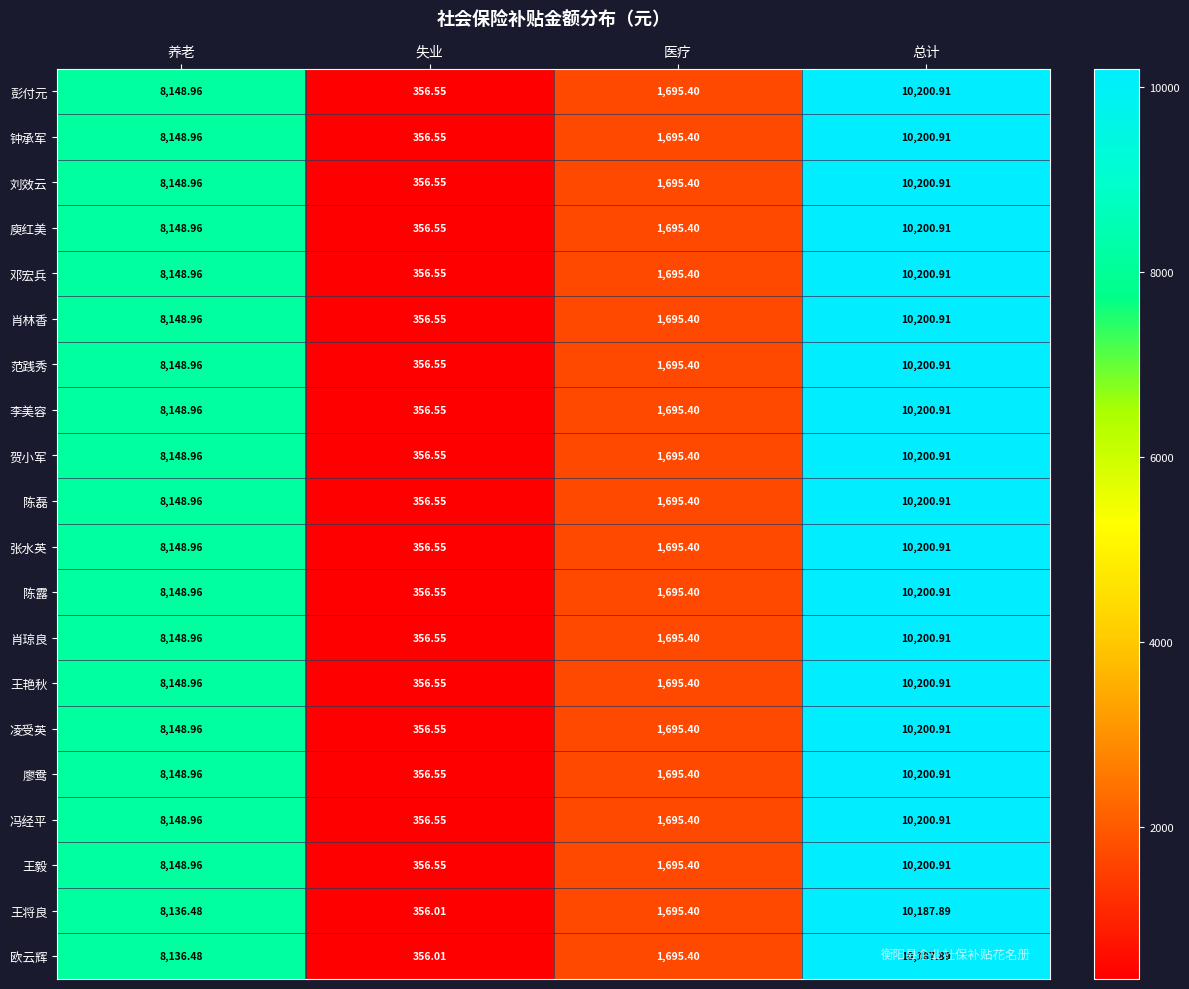

Rank the categories by 庾红美 value from lowest to highest.

失业, 医疗, 养老, 总计